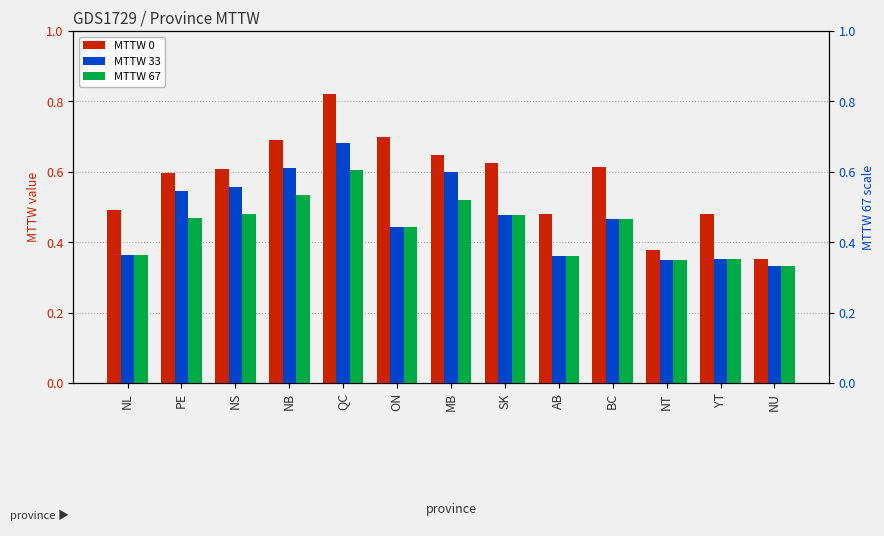

Which category has the lowest value across all series?

NU